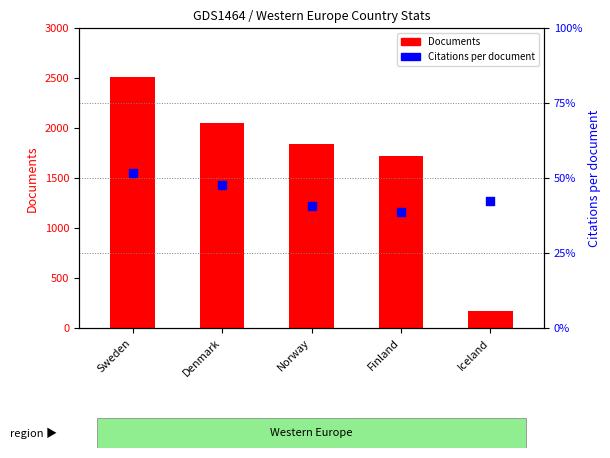

At how many categories does at least one series exceed 1230?

4